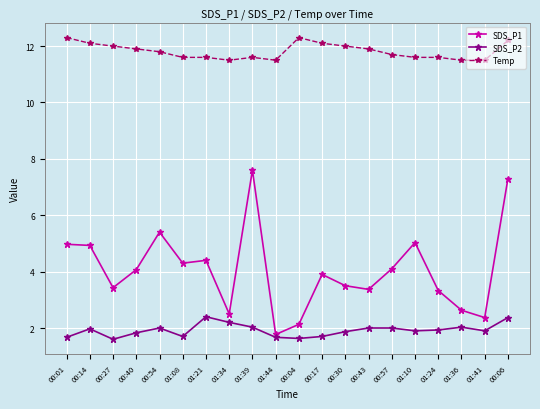

Does the chart have visible grid lines?

Yes